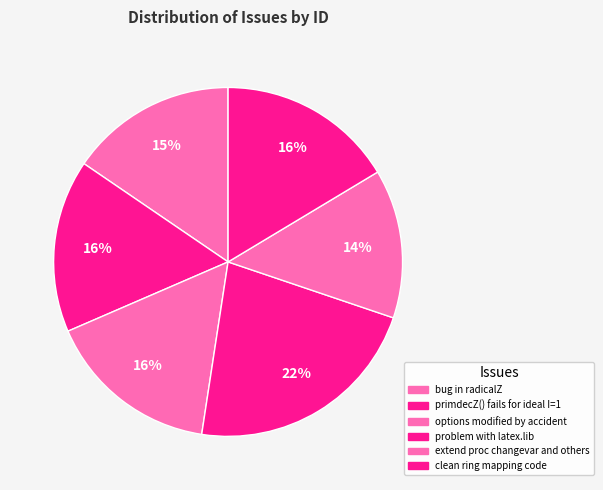

True or false: primdecZ() fails for ideal I=1 accounts for 8% of the total.

False